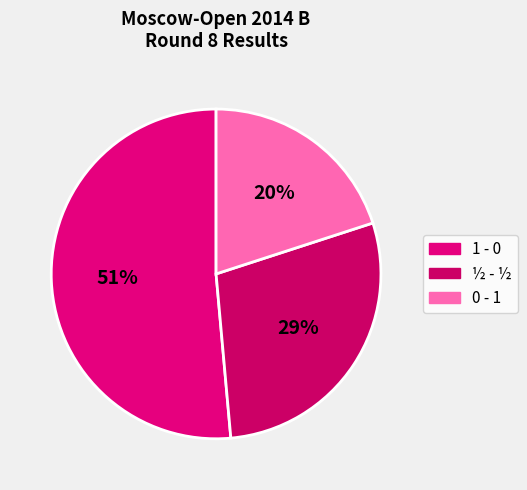

Does any single category account for the majority?

Yes